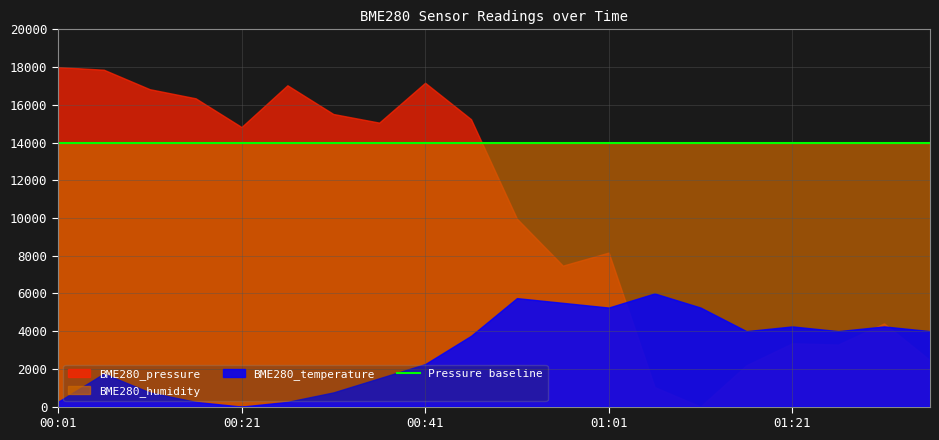

True or false: BME280_pressure has more than 2 interior local peaks.

True